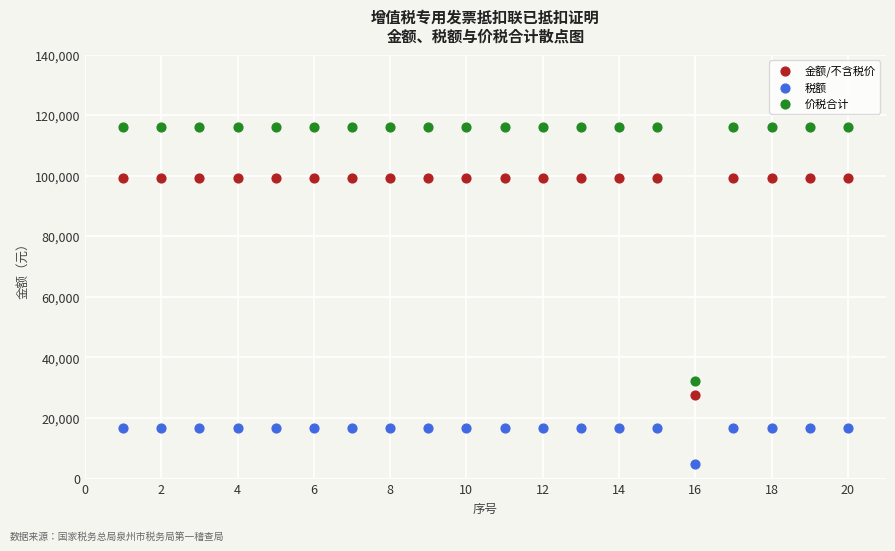

Which series contains the lowest Y value?

税额